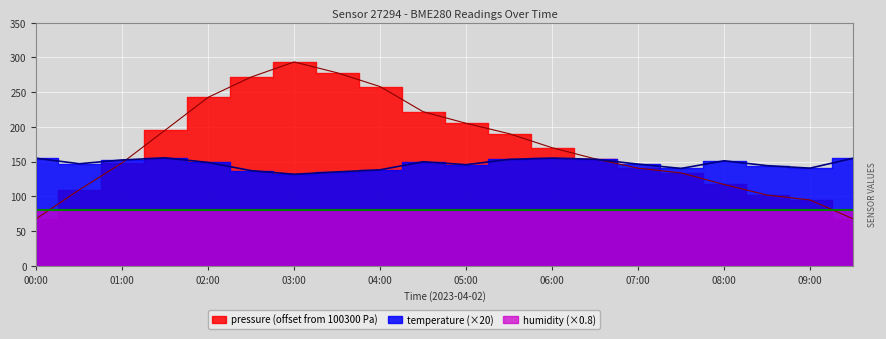

Where is the first local minimum for temperature?

00:30